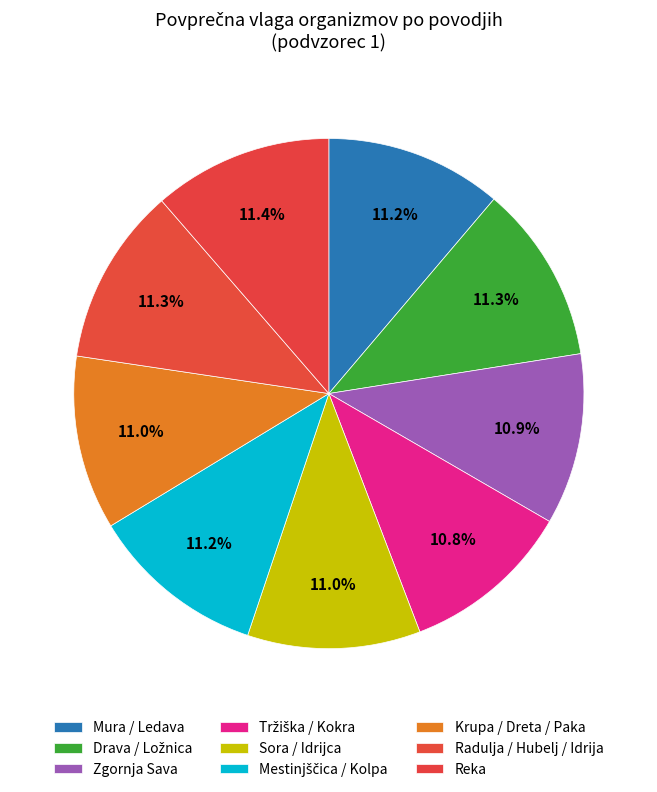

Count the number of slices in the pie.

9